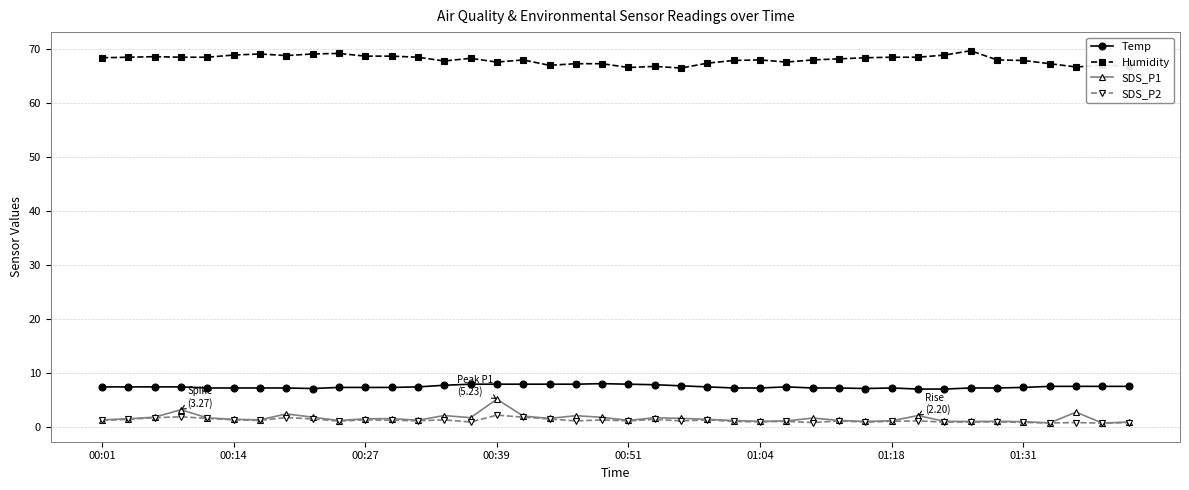

Does the chart have visible grid lines?

Yes